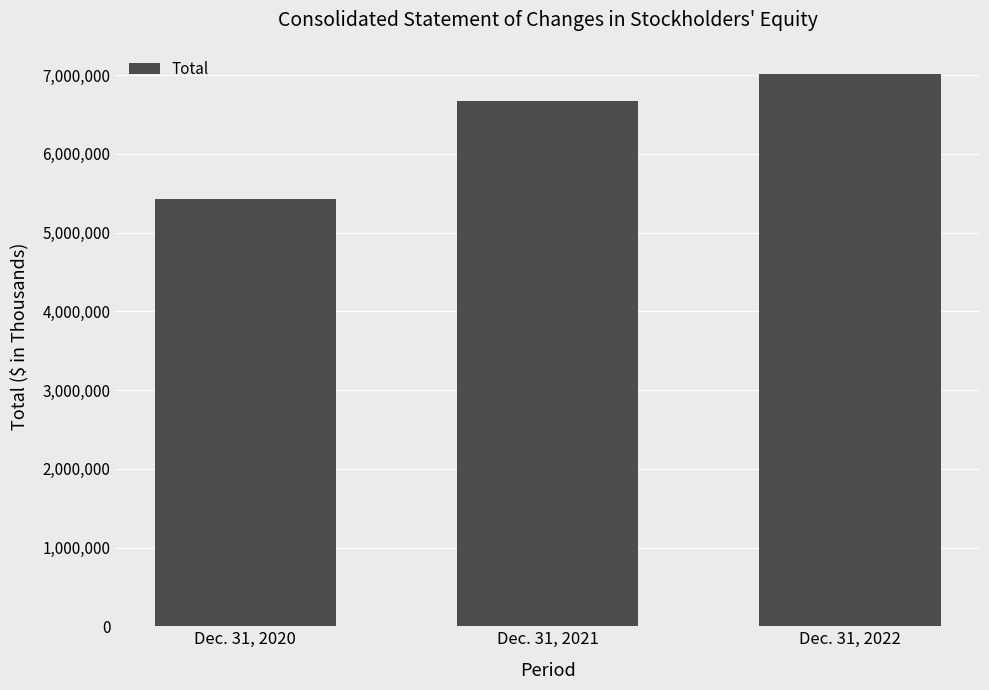

Is it true that the value at Dec. 31, 2020 is 8722661?

False